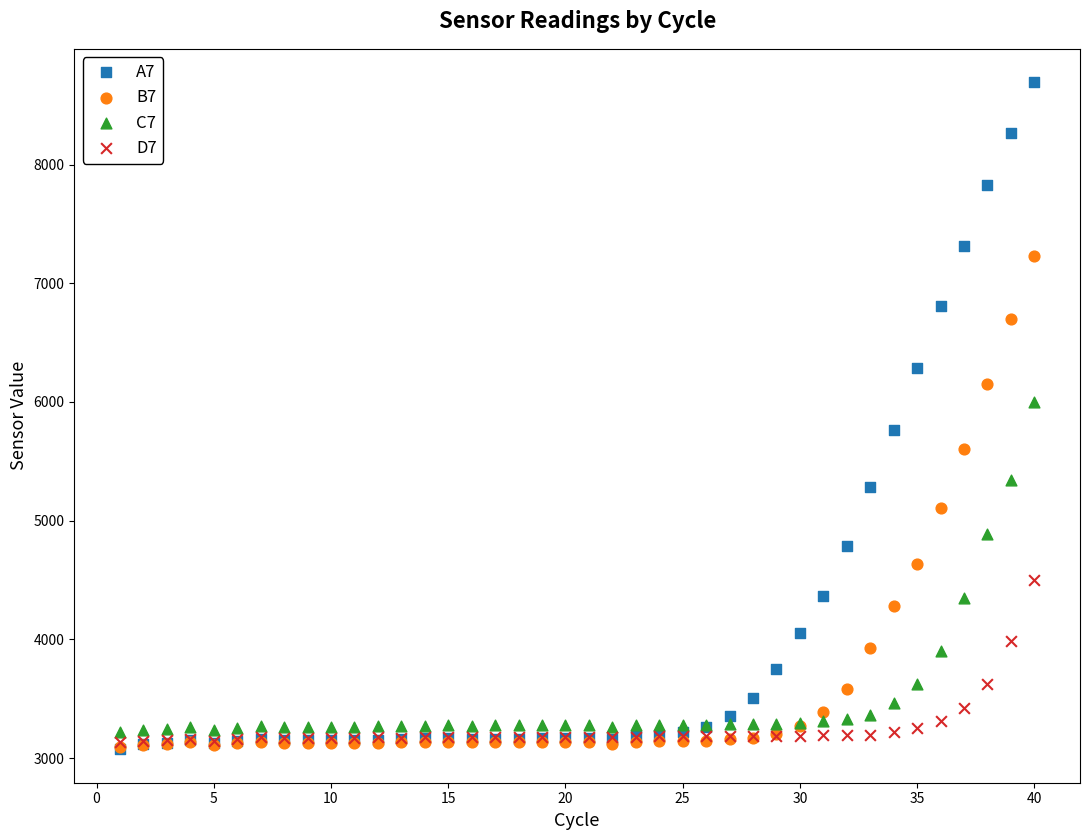

Which series has the widest spread of Y values?

A7